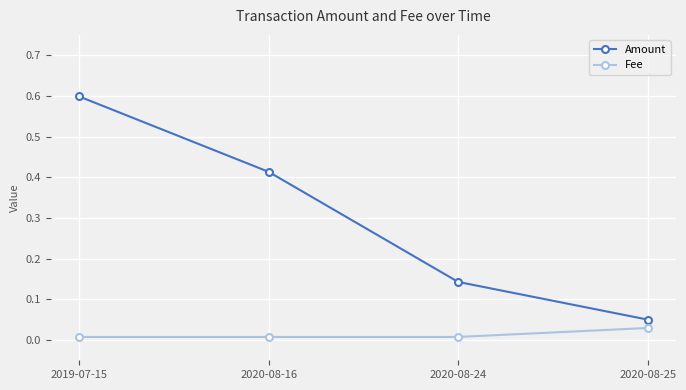

What is the maximum value shown in the chart?

0.6